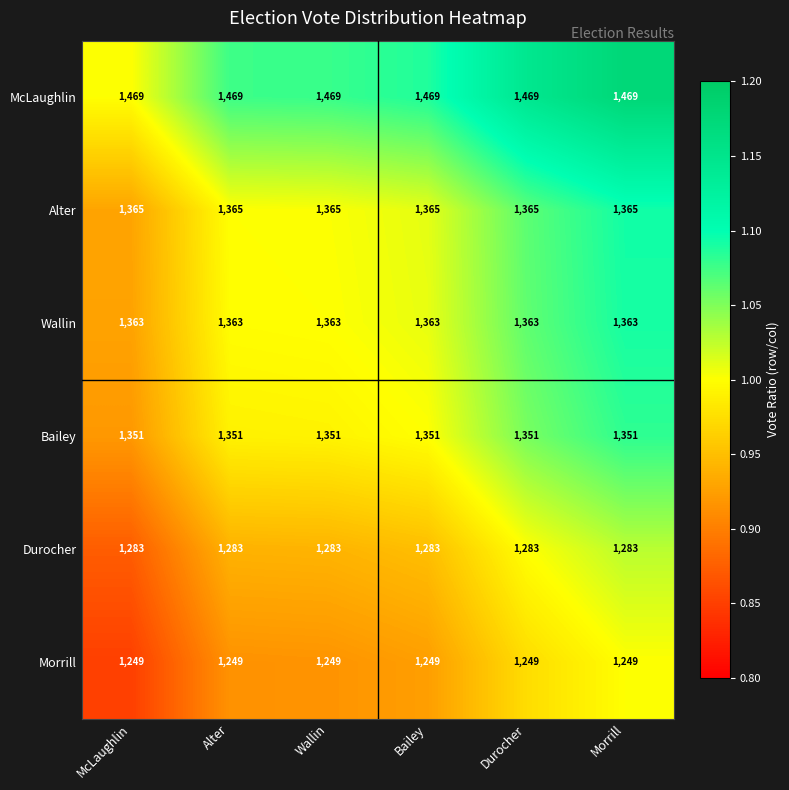

What value does the McLaughlin series have at Bailey?

1469